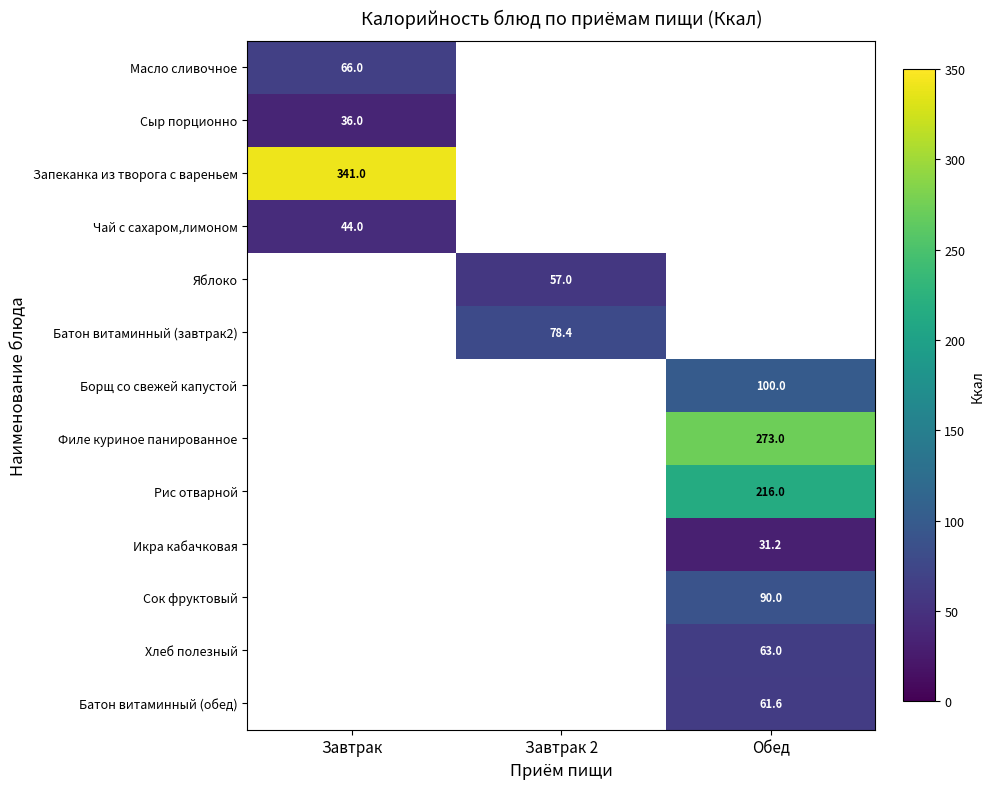

What is the spread (max minus min) of values at Завтрак?

305.0